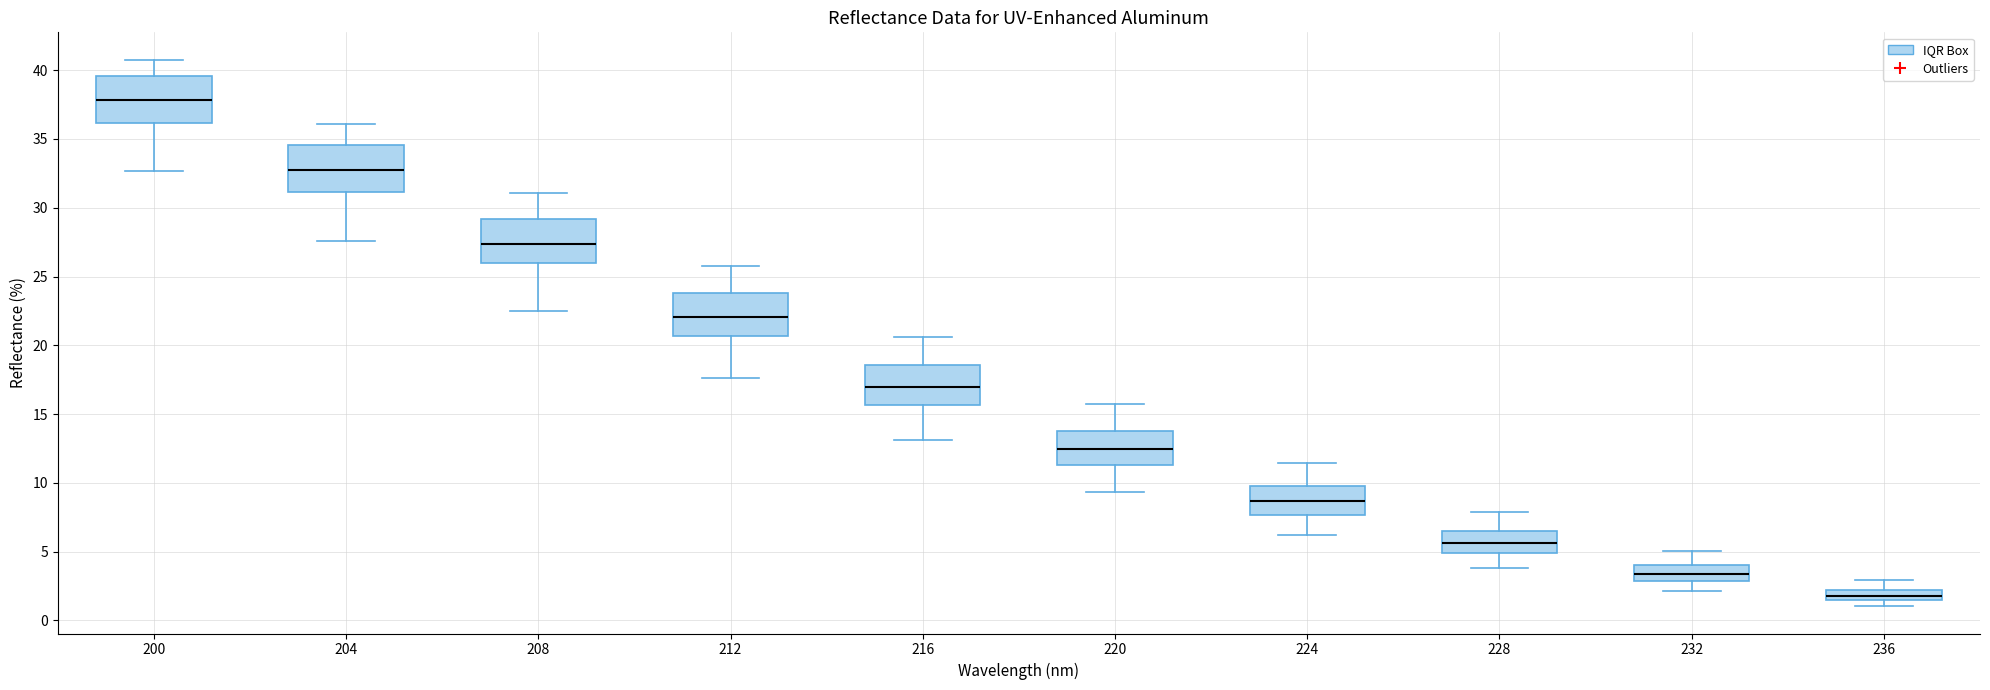

Where is the upper edge of the box at x = 228 on the y-axis? The values are not printed on the chart, so give them approximately, as read against the axis.

6.5